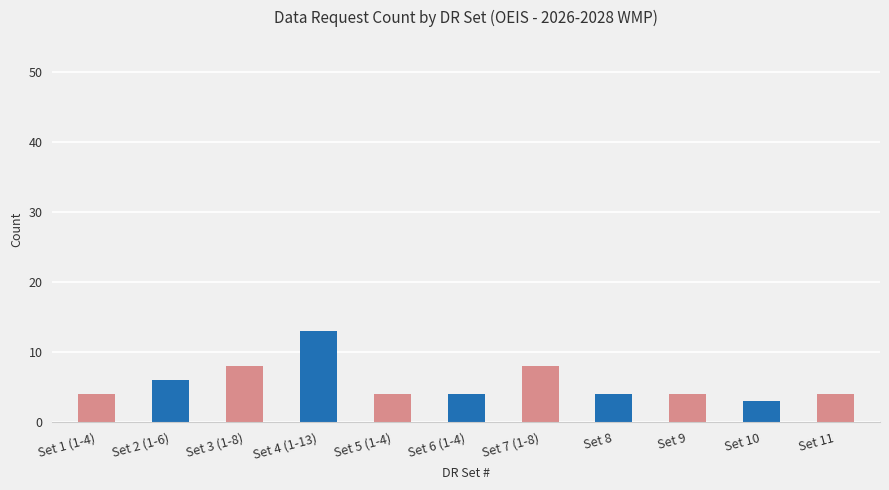

How many bars are there in total?

11